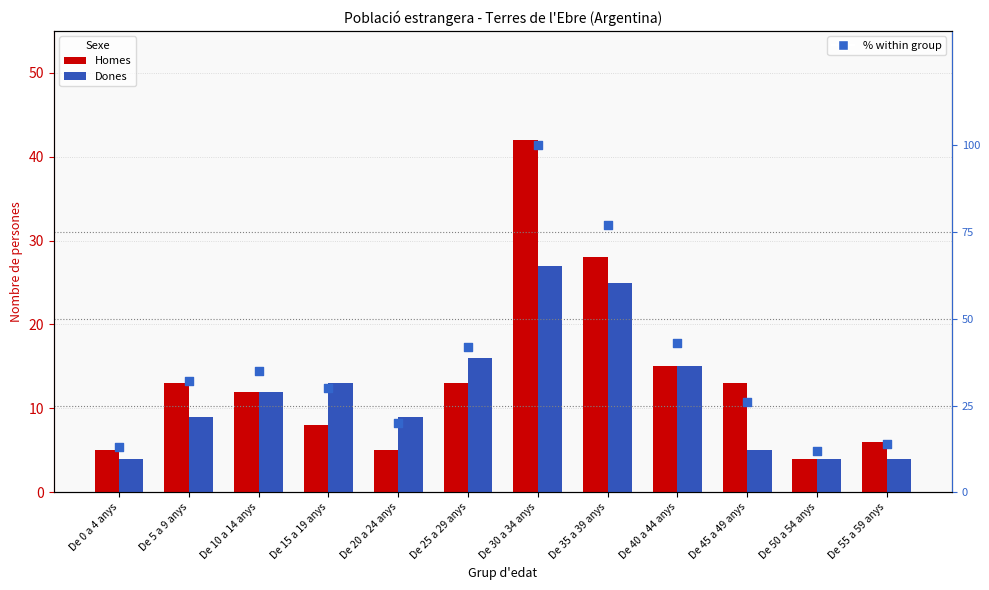

Which series has the largest total across all categories?

% within group